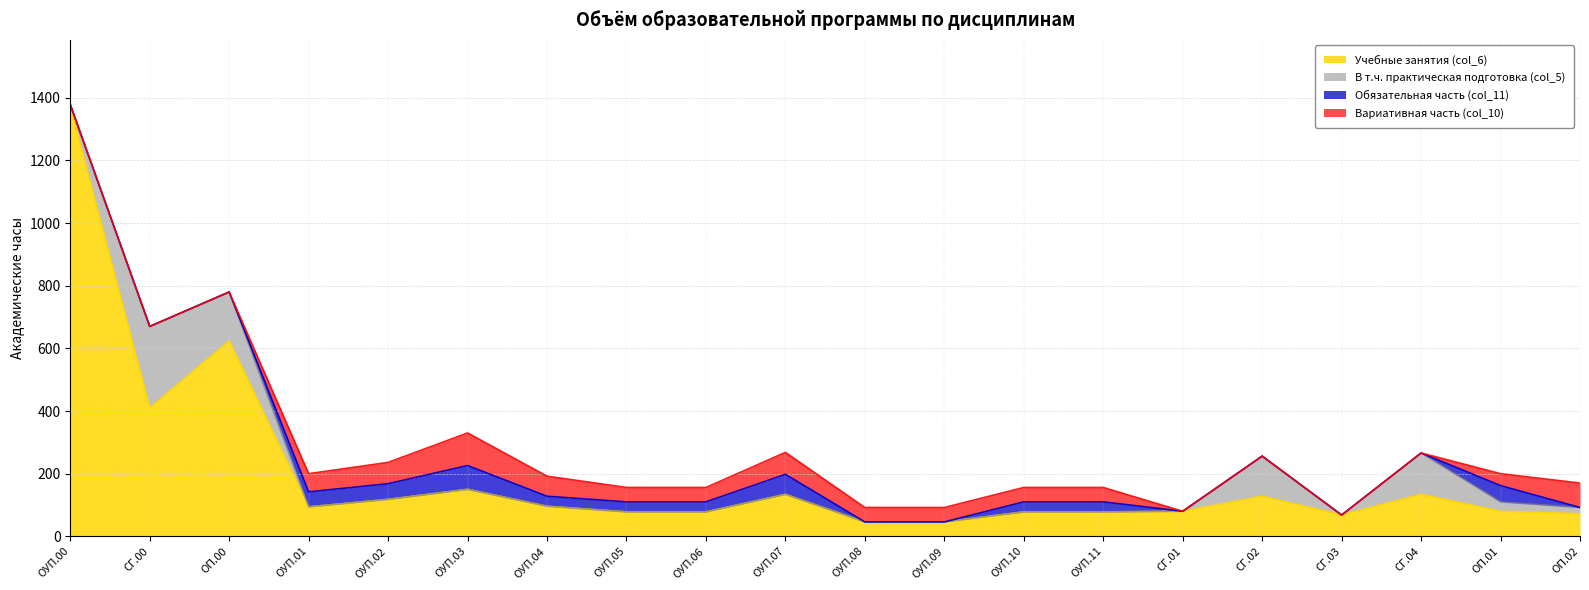

Where is Учебные занятия (col_6) nearest to the value 709?

ОП.00